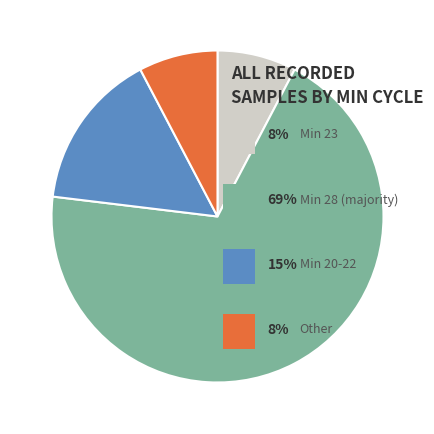

Is there a majority slice in this chart?

Yes